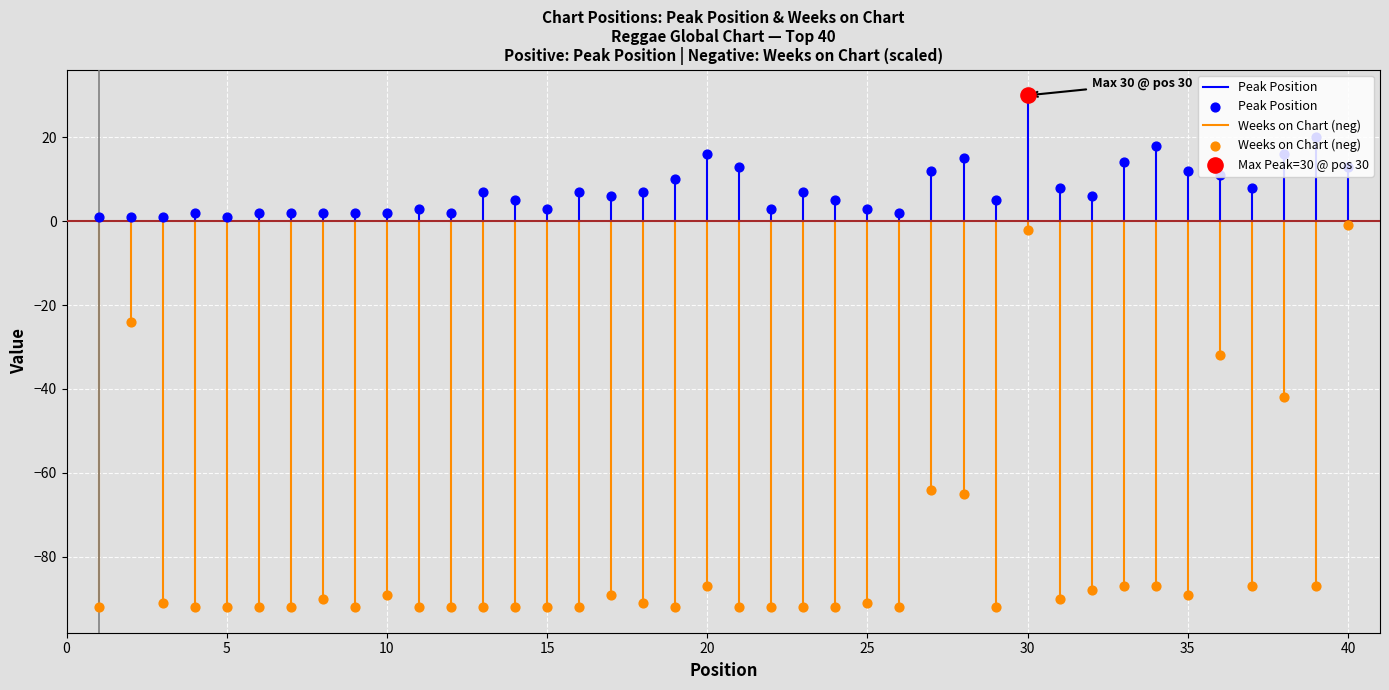

At how many categories does at least one series exceed 2?

28